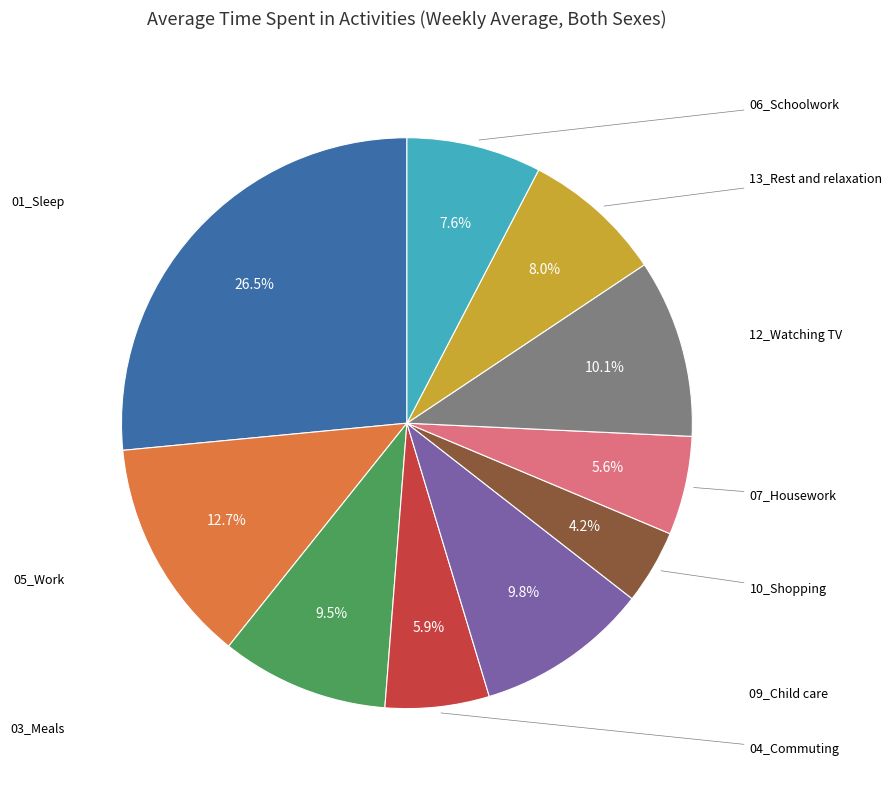

What is the change in value from 03_Meals to 06_Schoolwork?

-31